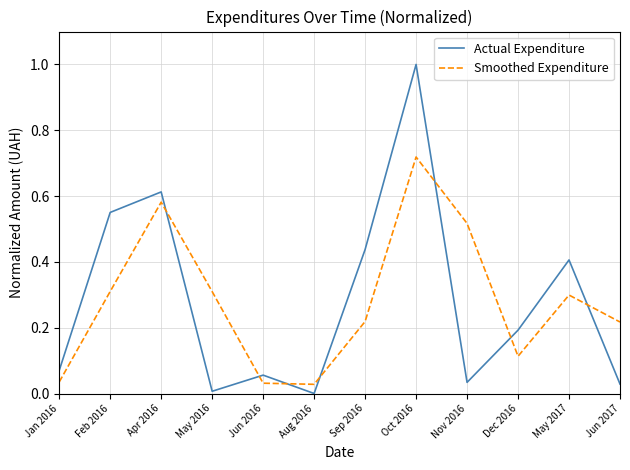

How many series are shown in this chart?

2